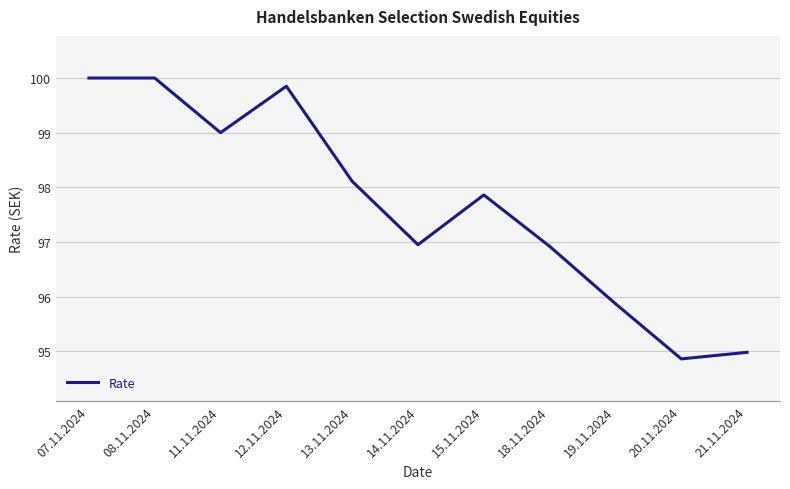

What is the difference between the maximum and minimum values?

5.1